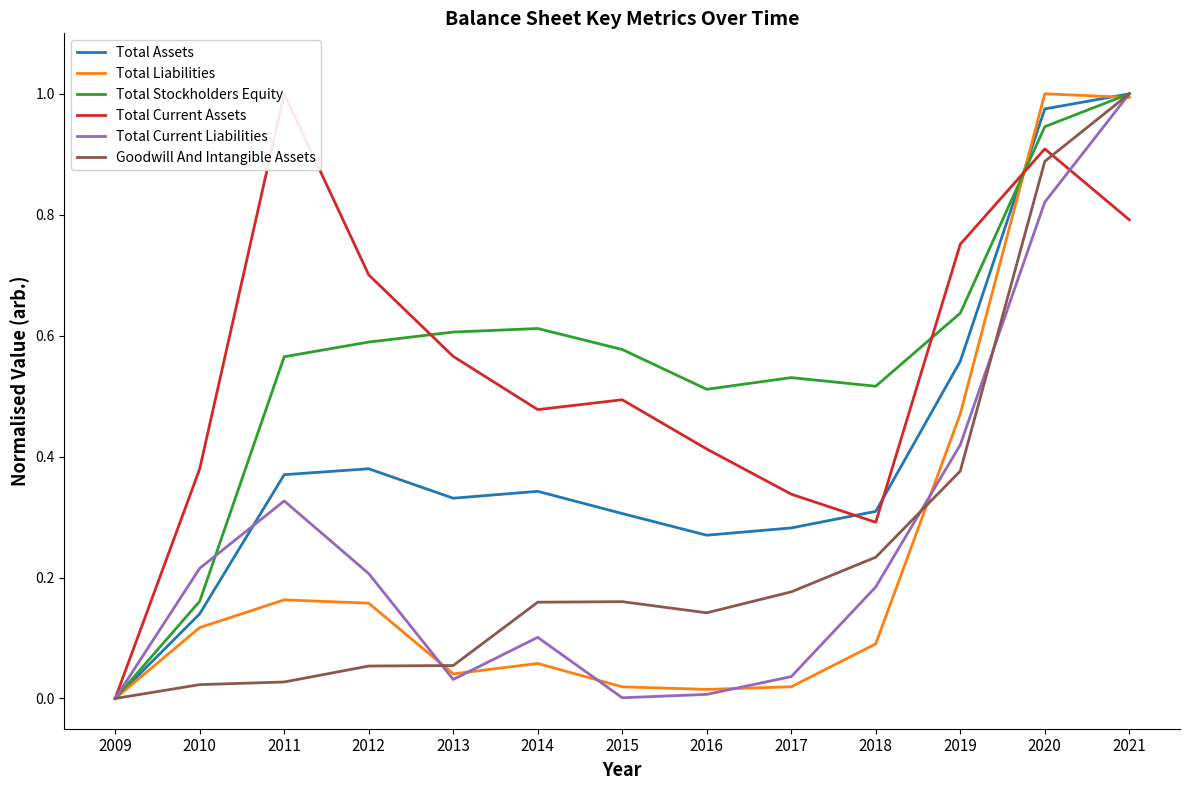

Does the chart display data point markers on the line(s)?

No